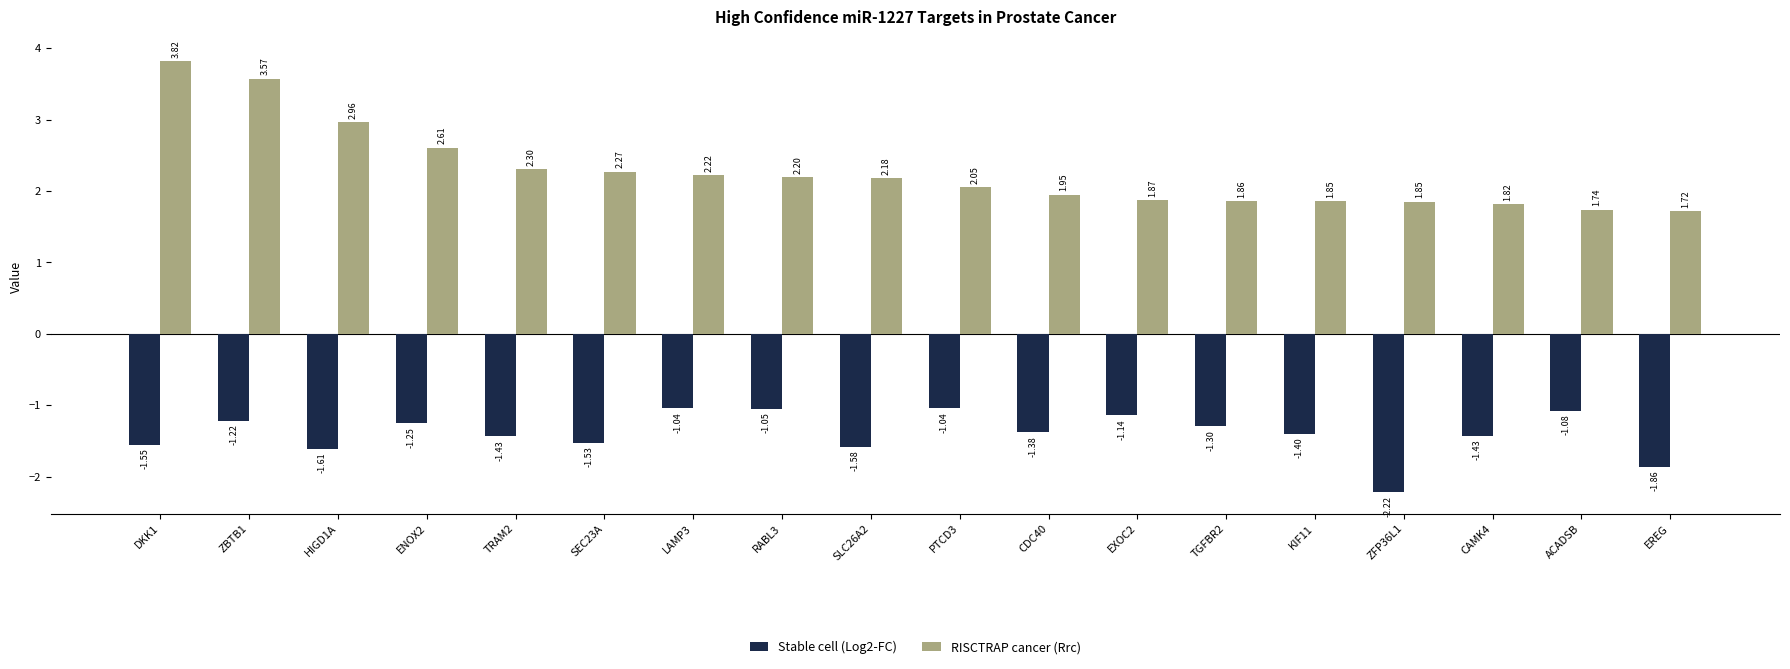

Rank the series at CAMK4 from highest to lowest value.

RISCTRAP cancer (Rrc), Stable cell (Log2-FC)